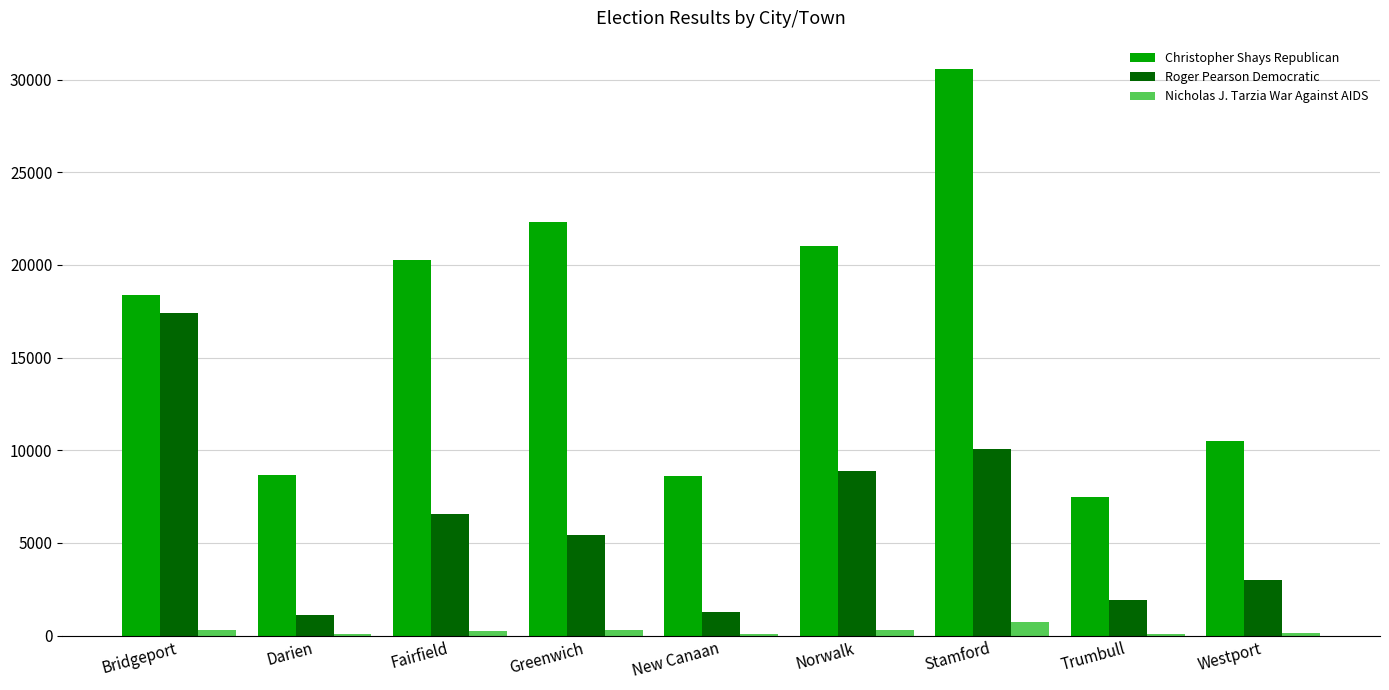

What is the sum of the Christopher Shays Republican values at Norwalk and Fairfield?

41298